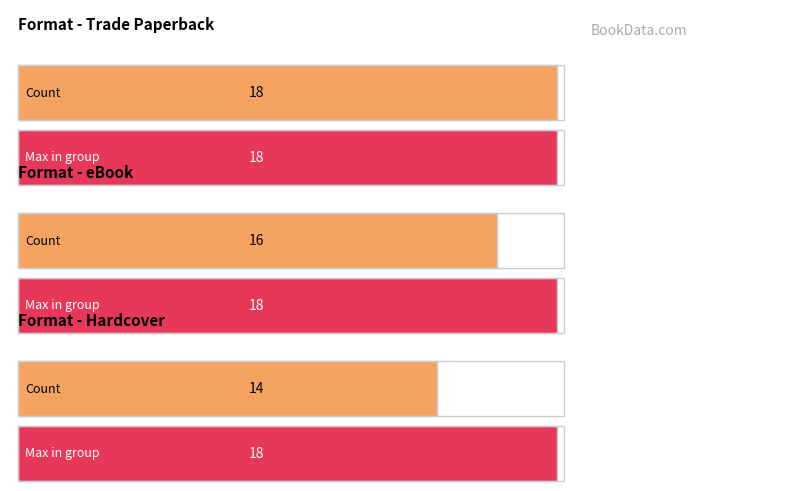

What is the minimum value shown in the chart?

14